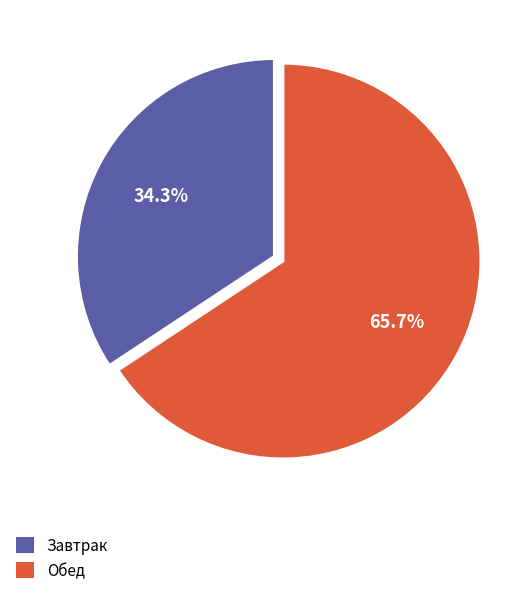

Does any single category account for the majority?

Yes